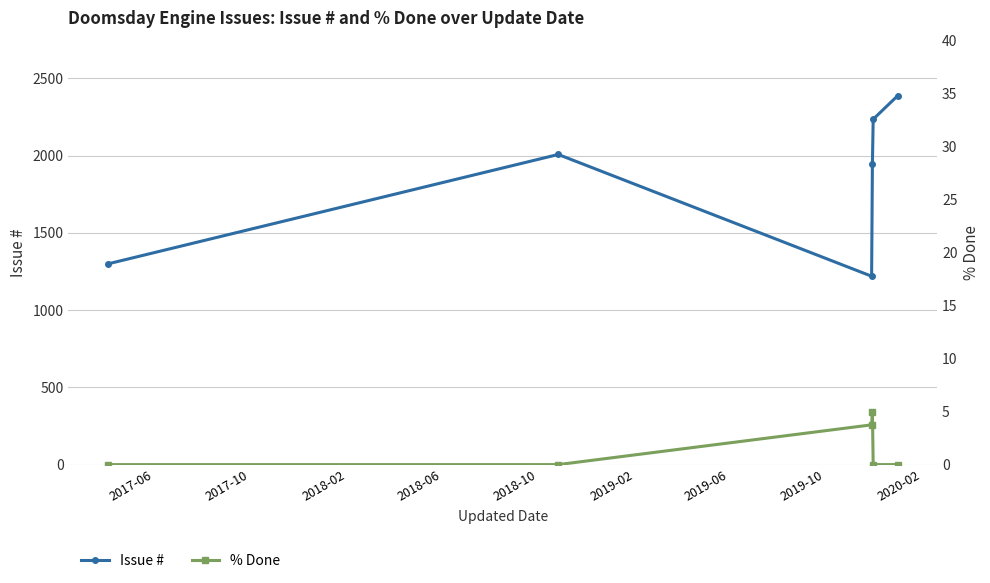

True or false: Issue # and % Done cross at least once.

False